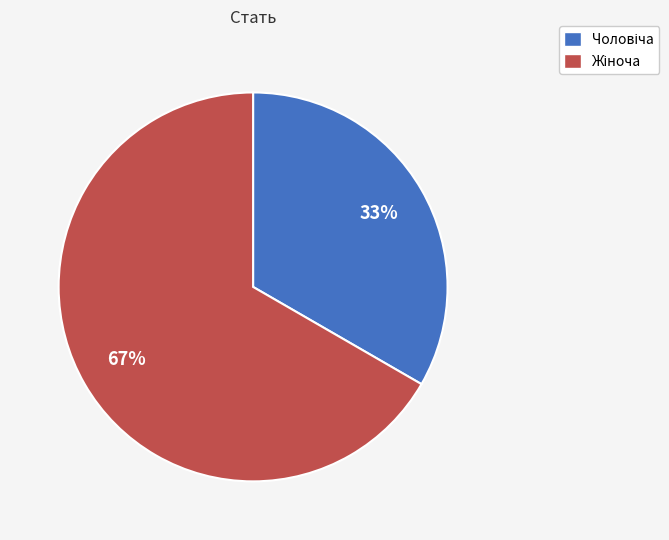

To the nearest percent, what is the average slice percentage?

50%